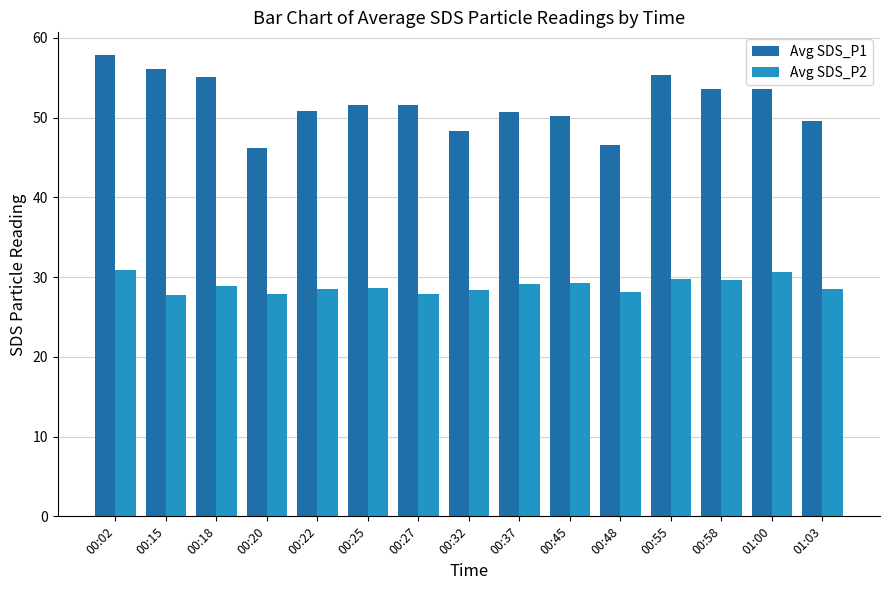

Is it true that Avg SDS_P2 equals 30.9 at 00:02?

True